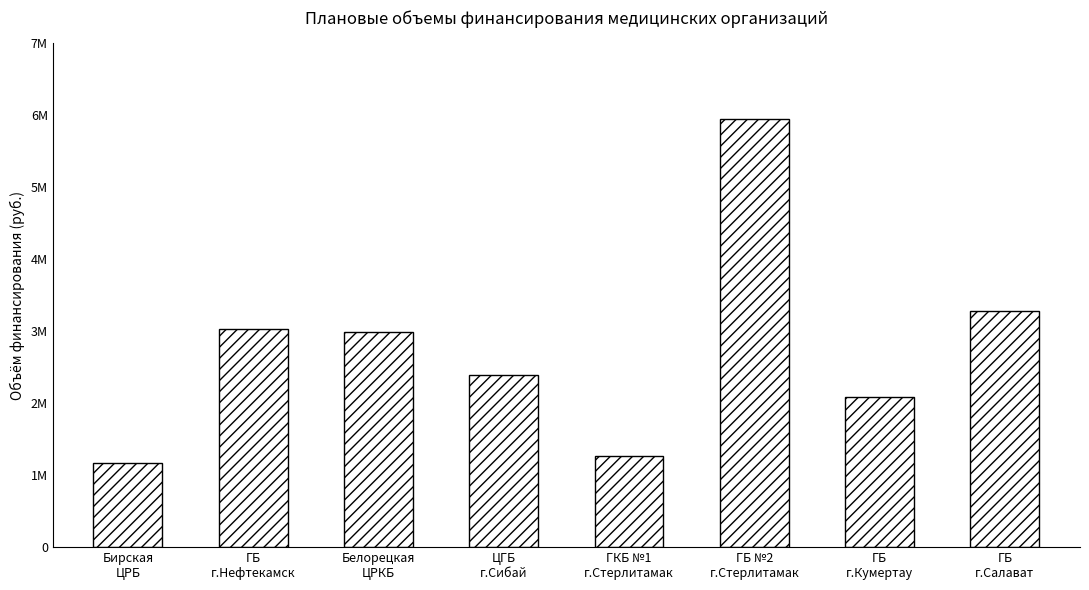

What is the change in value from ЦГБ
г.Сибай to ГБ №2
г.Стерлитамак?

+3565050